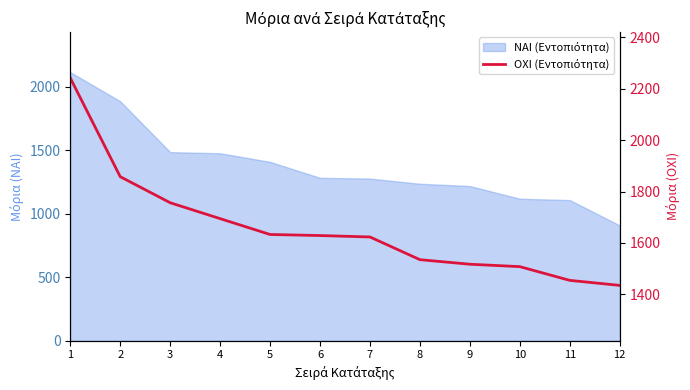

Where is the data nearest to the value 1838?

2